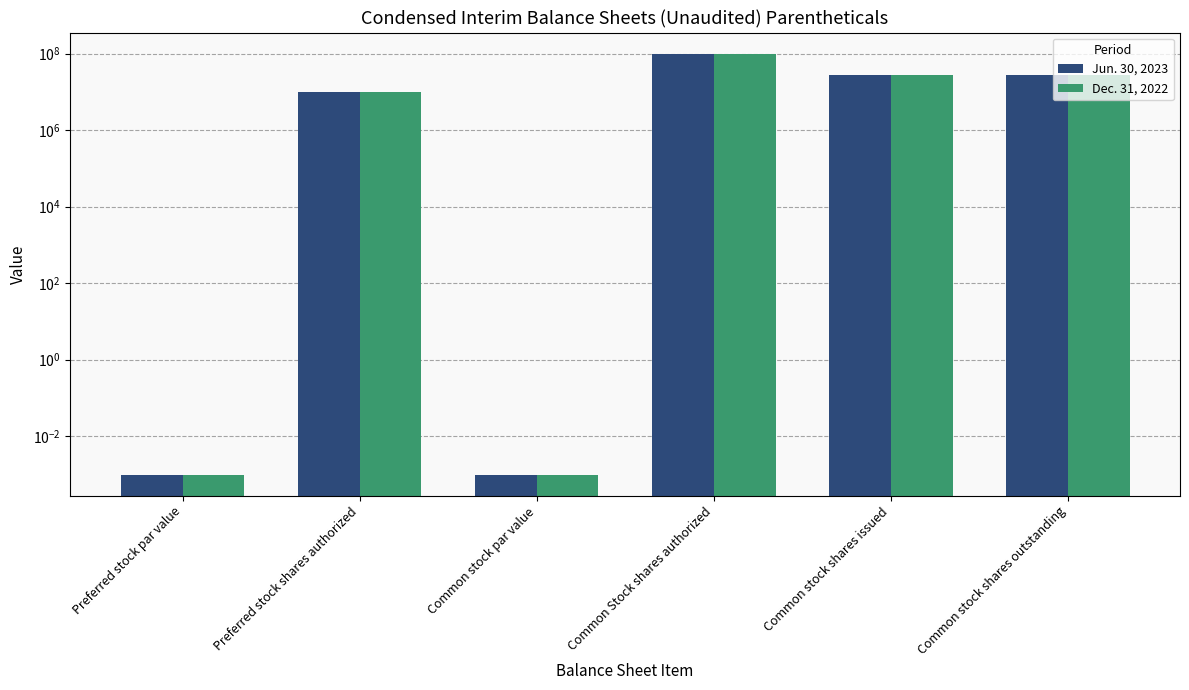

Reading right to left, transcribe all the data shown in this chart.

Jun. 30, 2023: 26831603.0	26831603.0	100000000.0	0.0	10000000.0	0.0
Dec. 31, 2022: 26831603.0	26831603.0	100000000.0	0.0	10000000.0	0.0